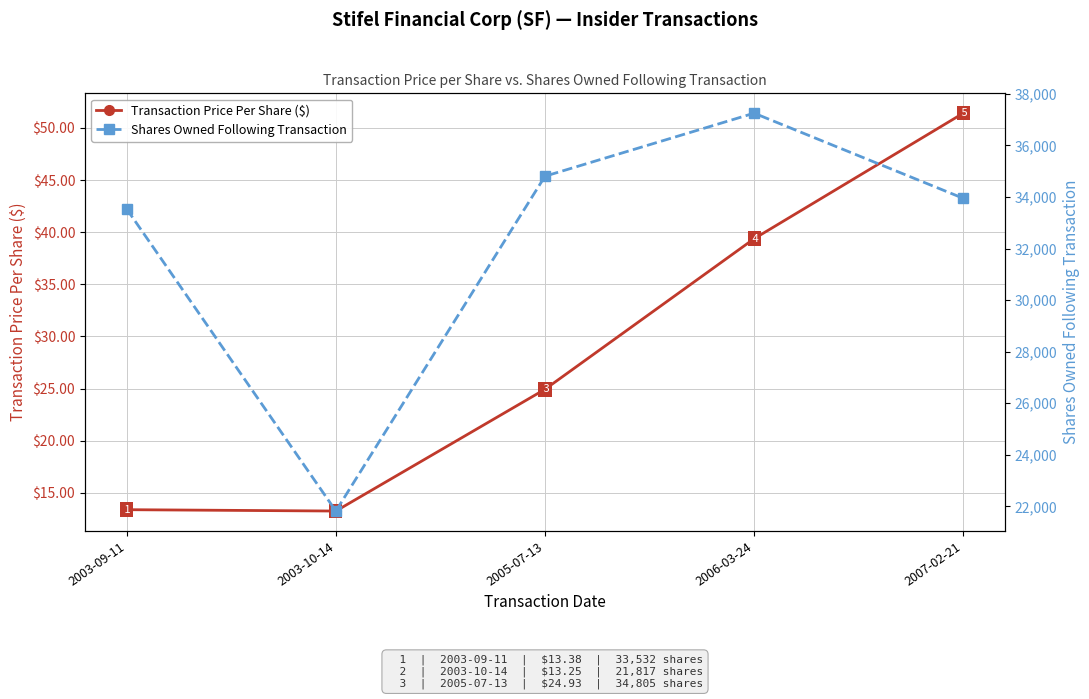

At how many categories does at least one series exceed 10149?

5